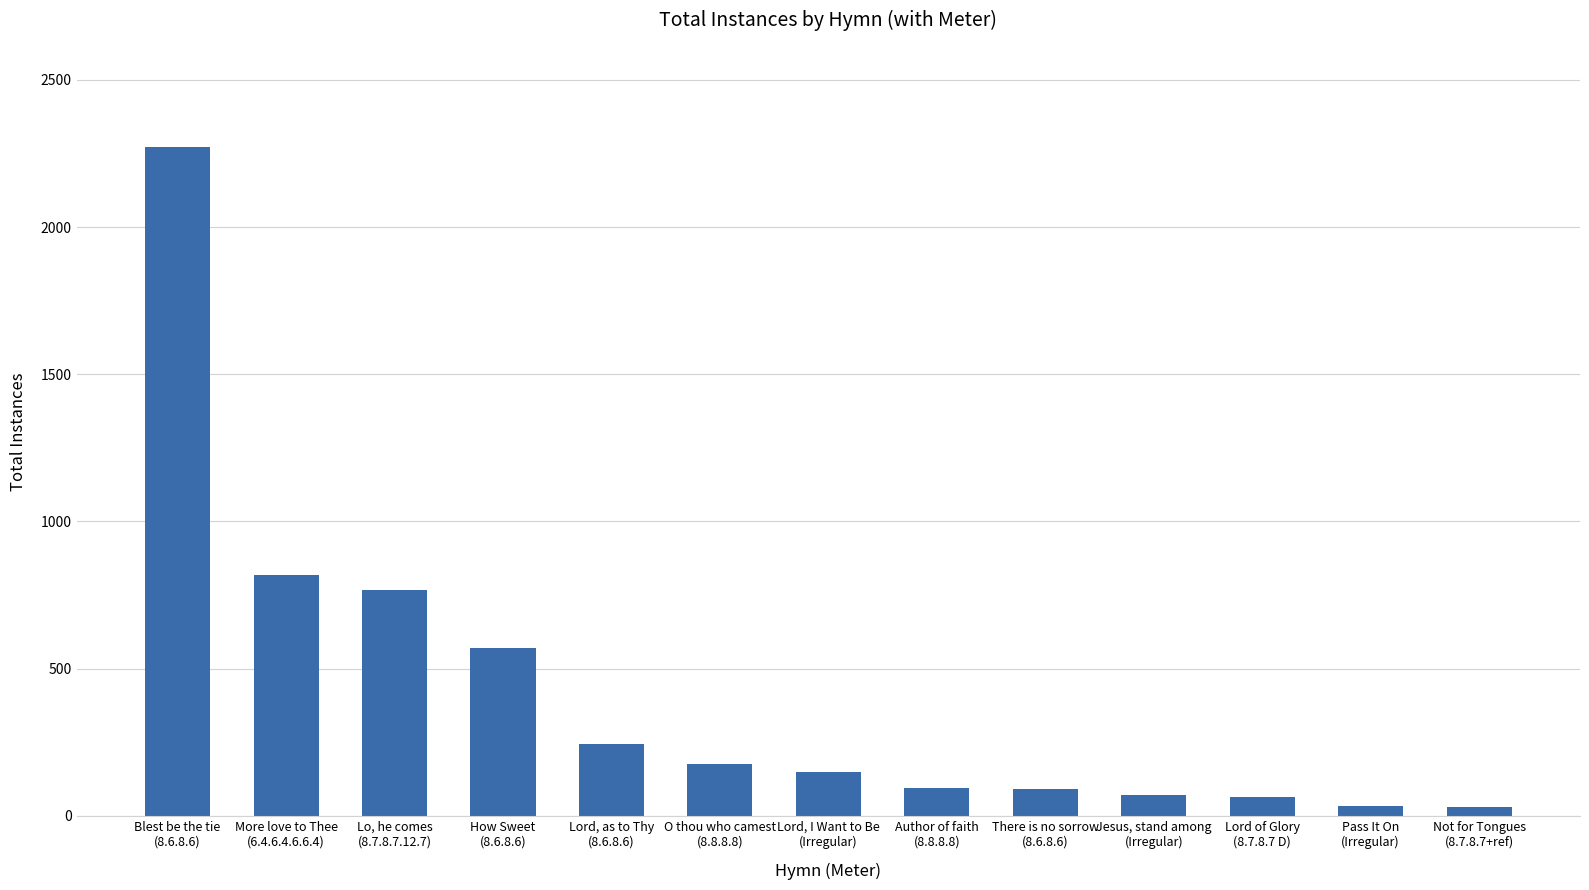

What is the label of the 13th bar from the right?

Blest be the tie
(8.6.8.6)